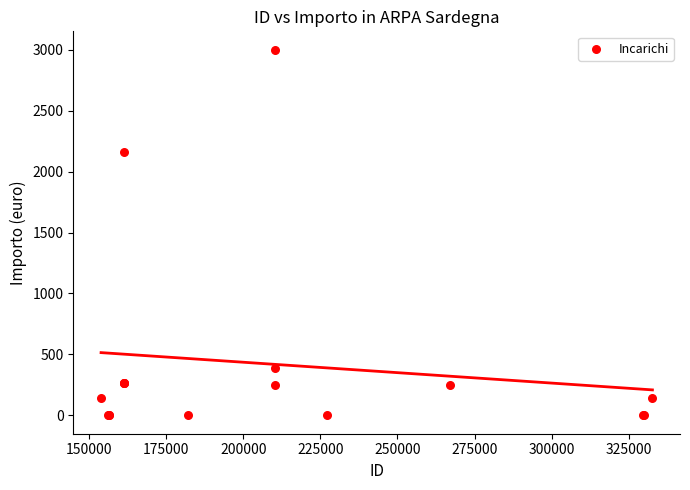

What Y value in the scatter plot is closest to 1500?

2160